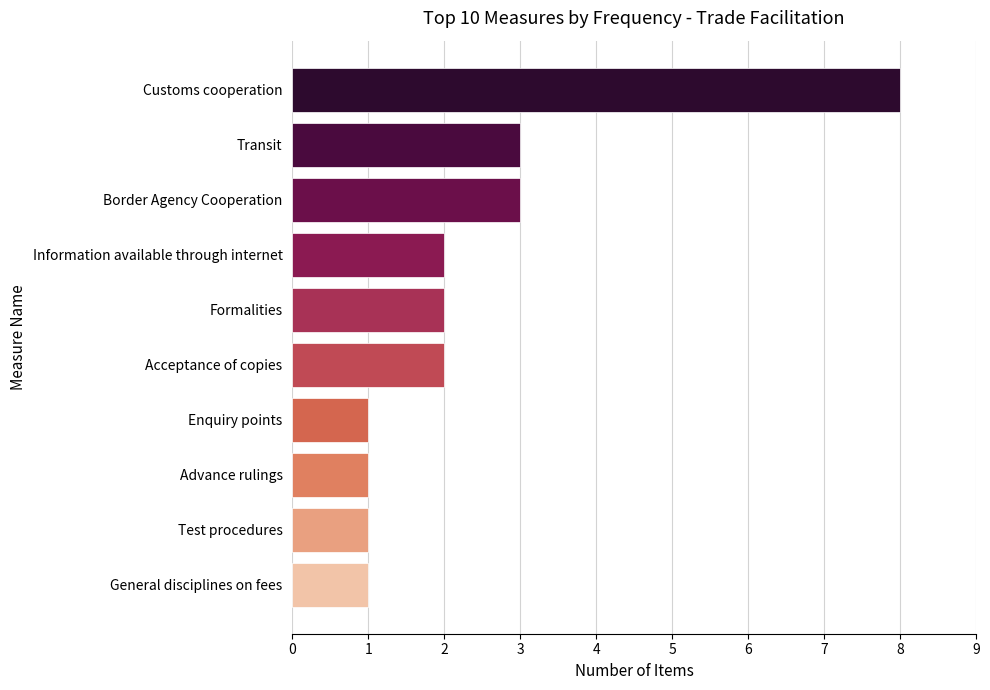

What is the smallest value displayed?

1